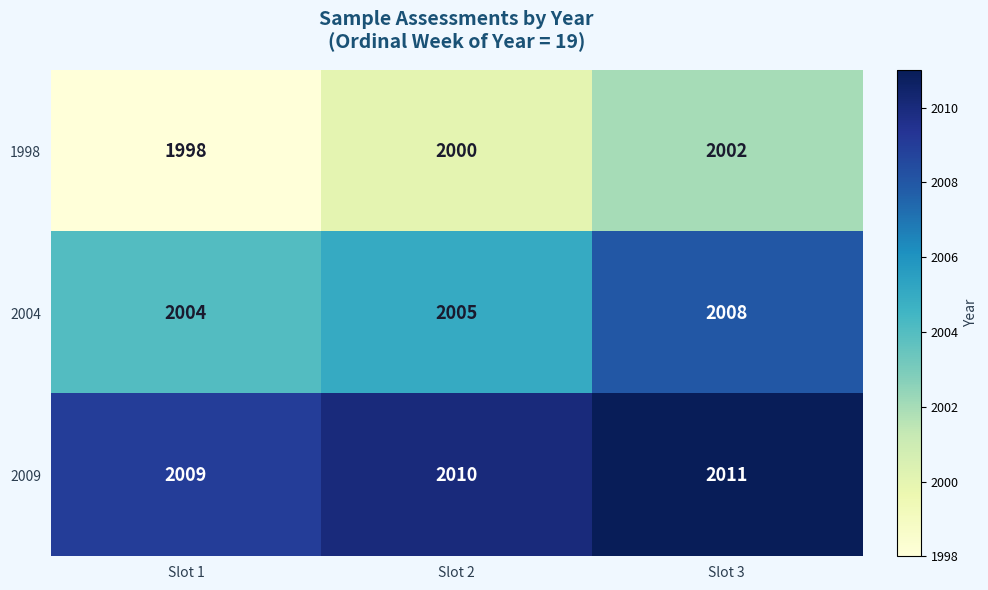

What is the smallest value displayed?

1998